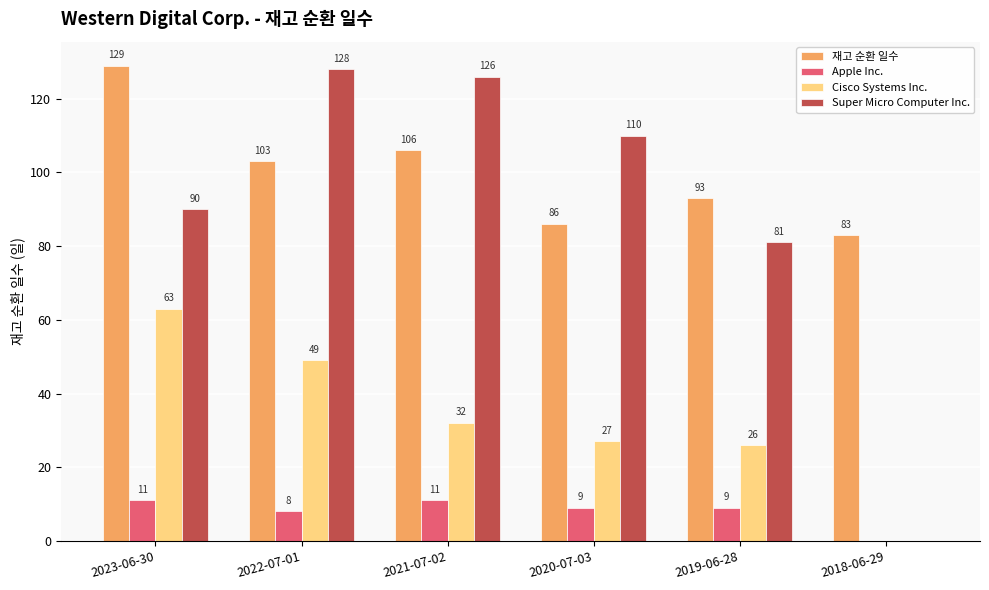

At which category does the chart reach its peak across all series?

2023-06-30